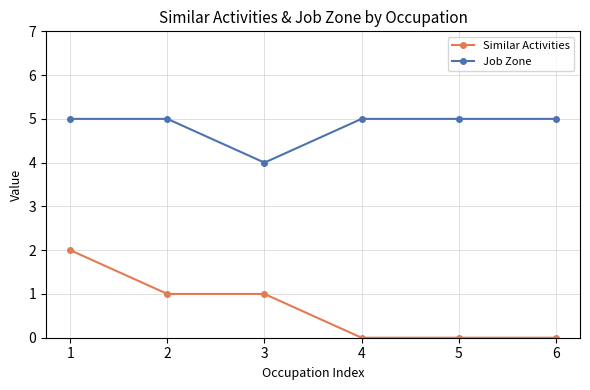

How many series are shown in this chart?

2